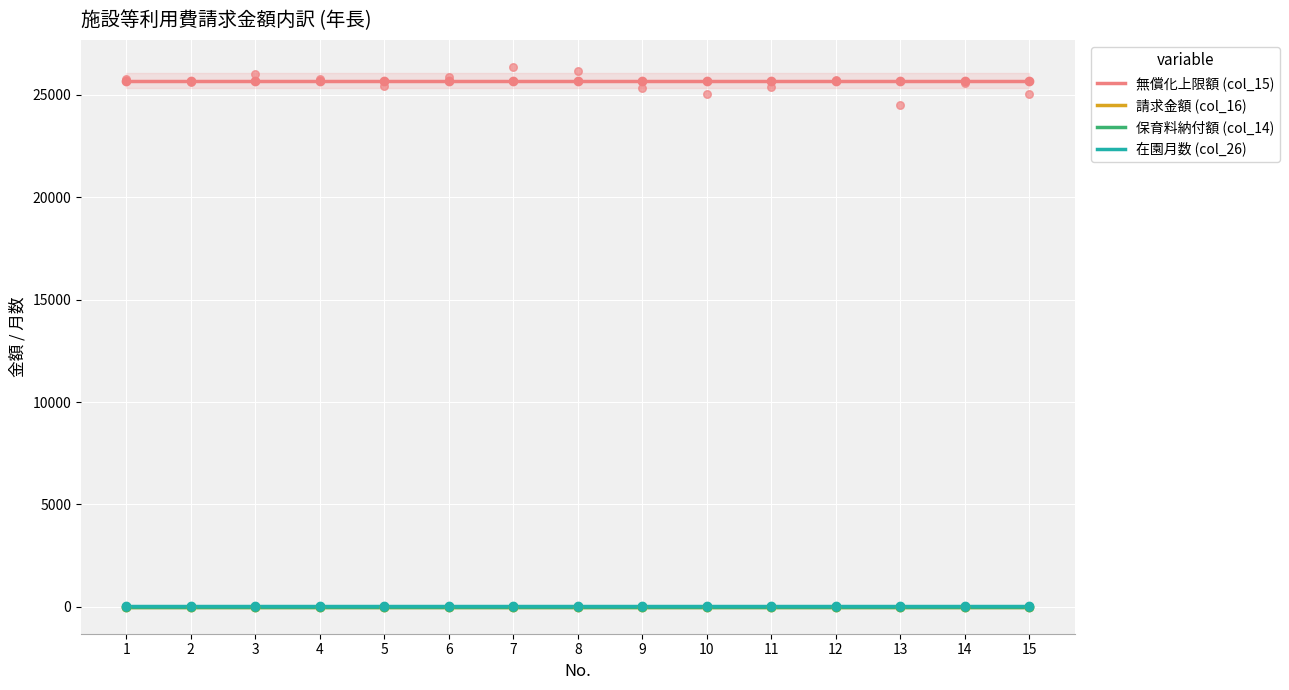

At how many categories does at least one series exceed 5903?

15